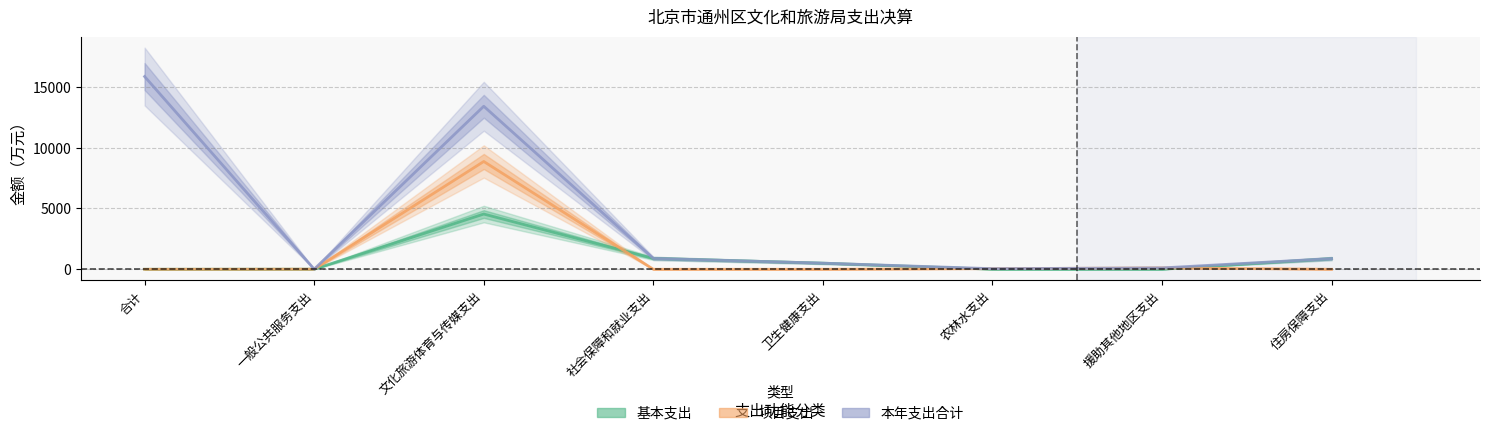

Reading right to left, list all the values displayed in this chart.

基本支出: 878.8	0.0	0.0	503.1	893.9	4541.6	9.1	0.0
项目支出: 0.0	111.4	48.6	0.0	0.0	8865.2	9.1	0.0
本年支出合计: 878.8	111.4	48.6	503.1	893.9	13406.8	9.1	15851.7